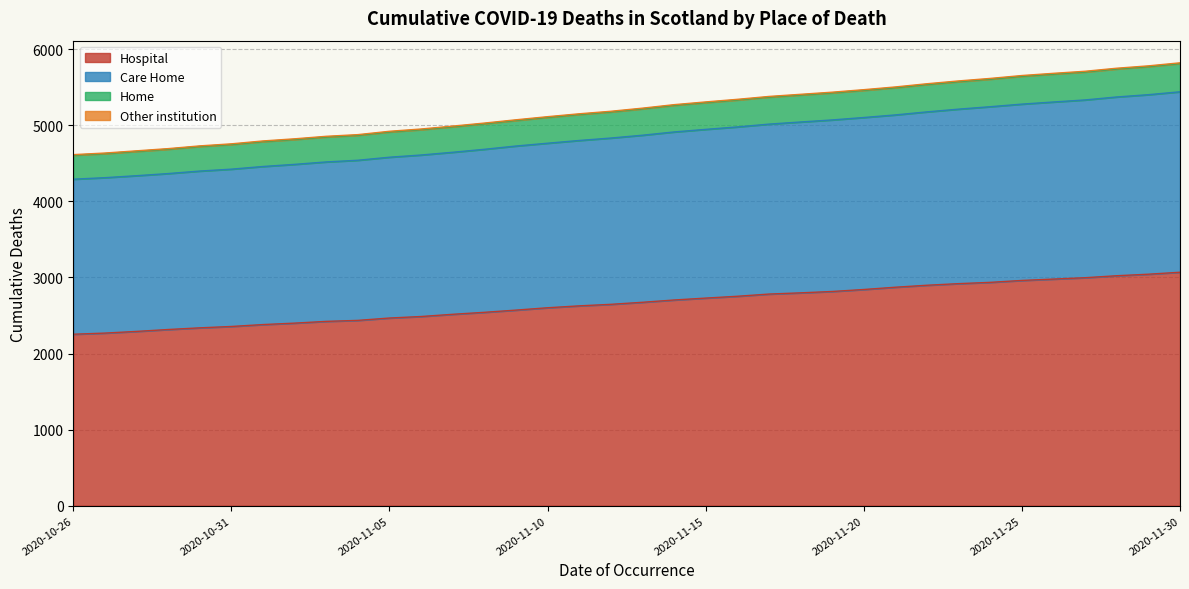

True or false: Care Home and Other institution intersect in this chart.

False